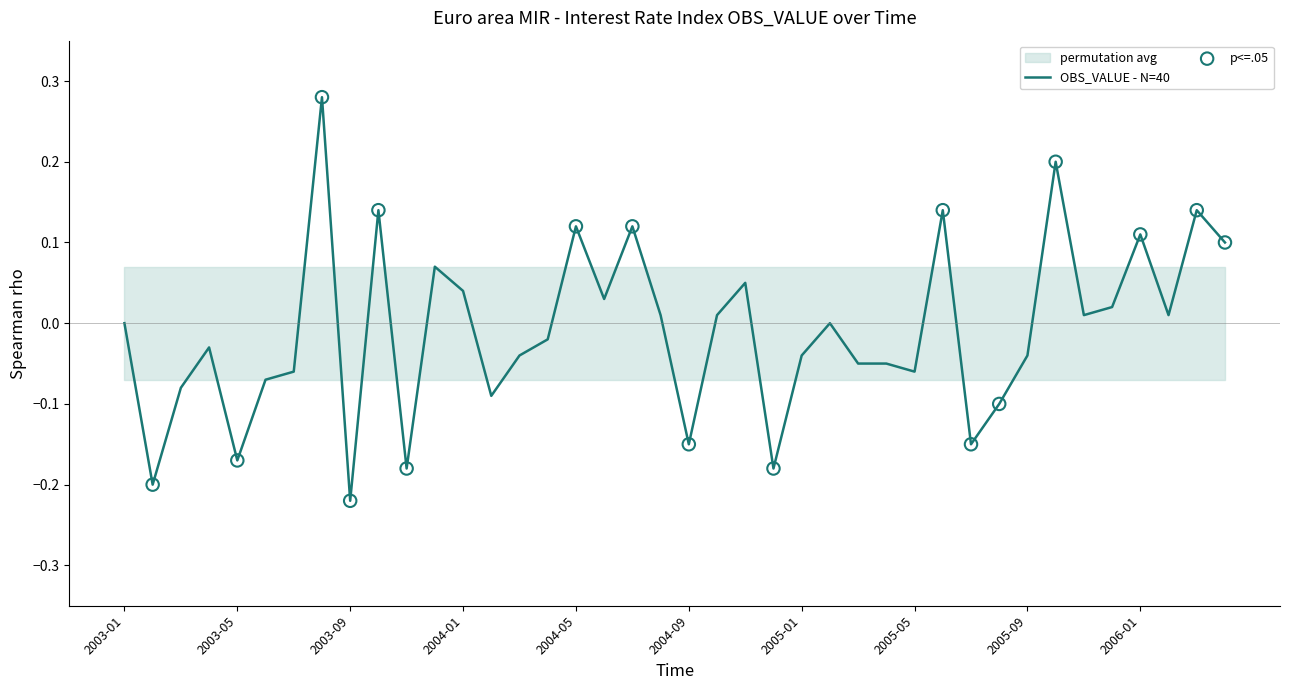

Between 2006-02 and 2005-05, which is larger?

2006-02